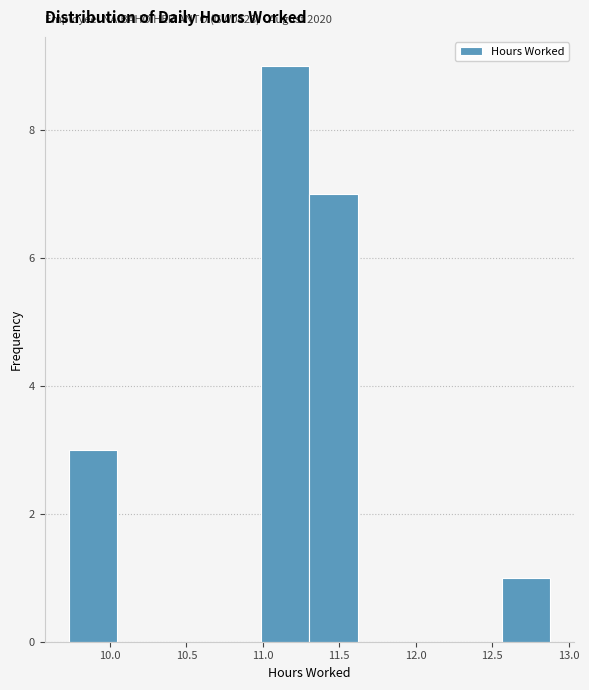

Which range on the x-axis has the tallest bar?

10.990 to 11.305